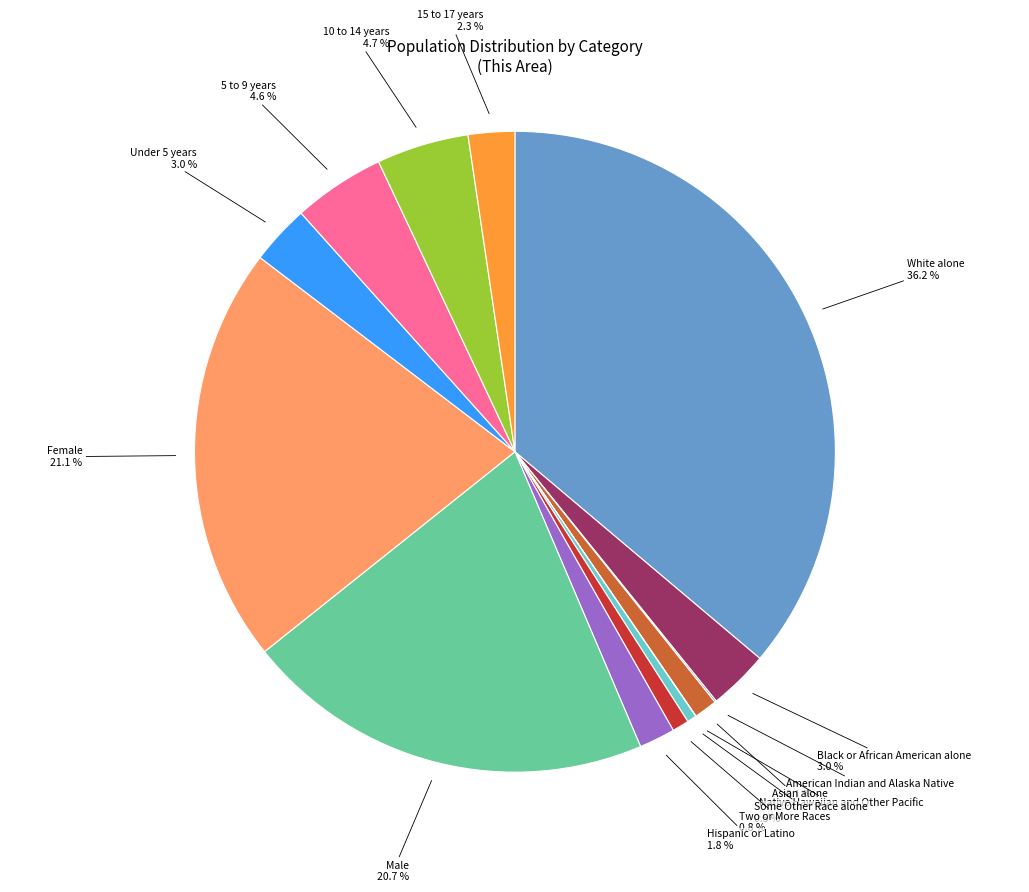

Does any single category account for the majority?

No